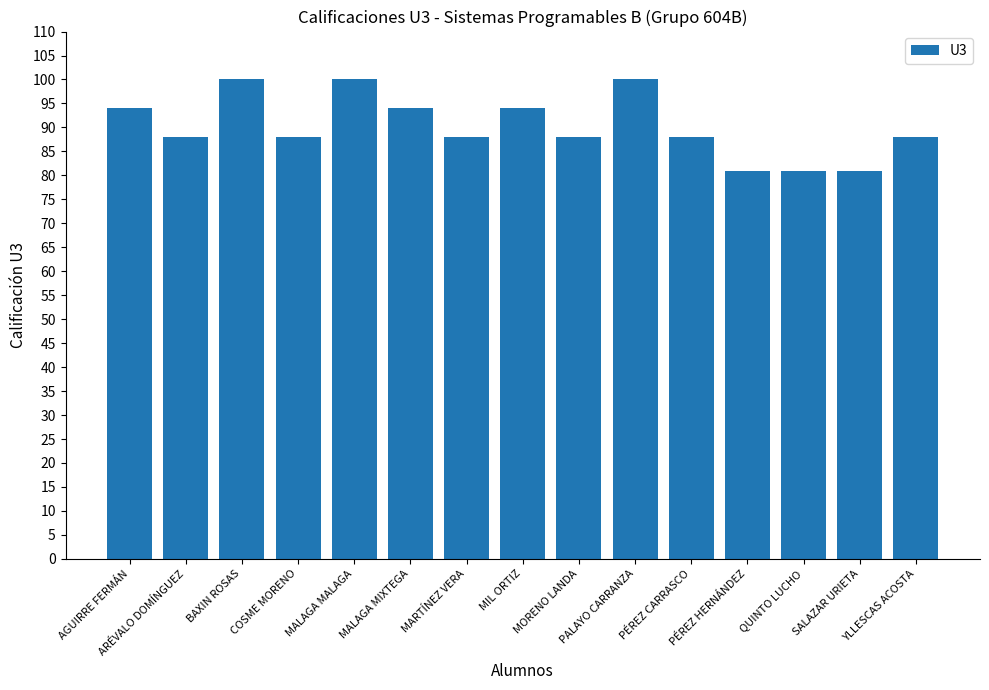

What is the sum of all values?

1353